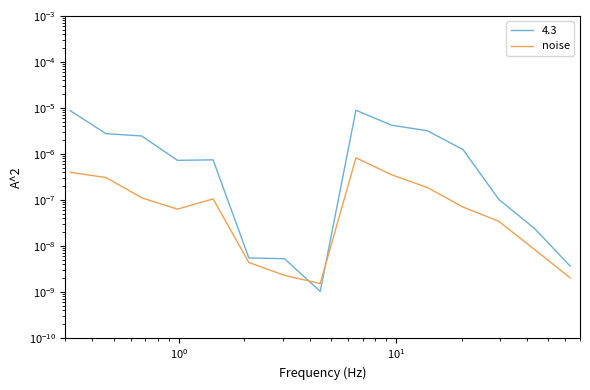

True or false: the data has more than 0 interior local peaks.

True